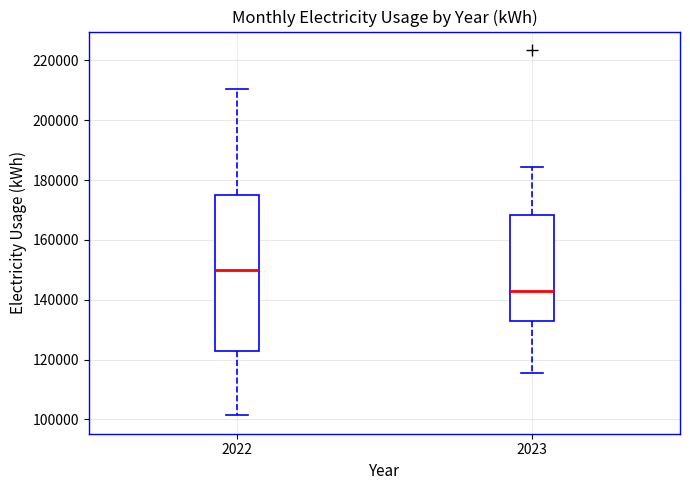

Reading left to right, read every box against the y-axis: the position of its median line, the range the box covers, and the ends of its whiskers. The values are not printed on the chart, so give them approximately, as read against the axis.

2022: median 150000, box 122000 to 176000, whiskers 102000 to 210000
2023: median 142000, box 132000 to 168000, whiskers 116000 to 184000